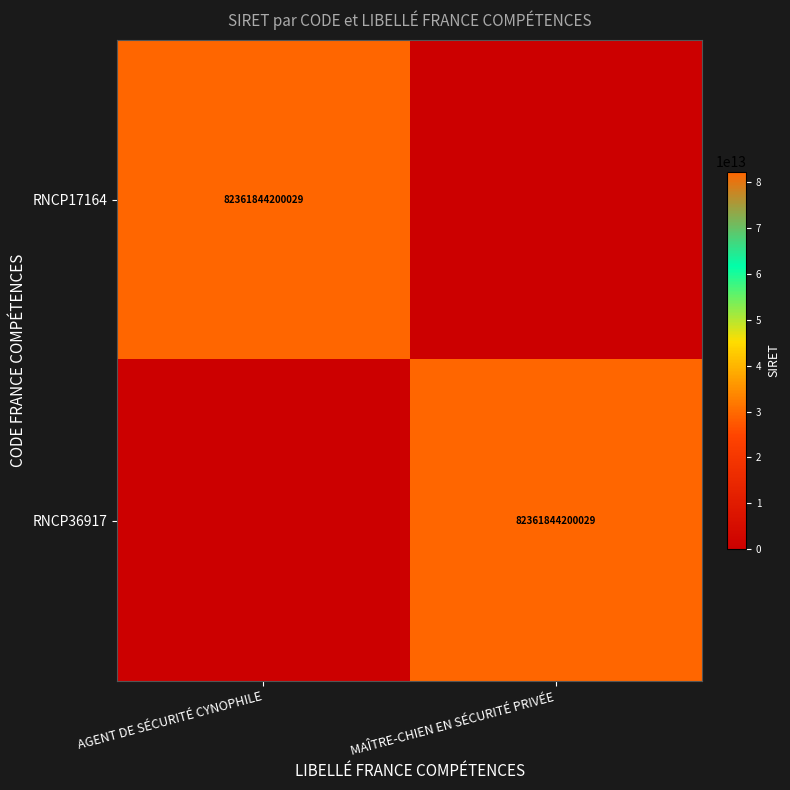

Is it true that RNCP36917 equals 82361844200029 at MAÎTRE-CHIEN EN SÉCURITÉ PRIVÉE?

True